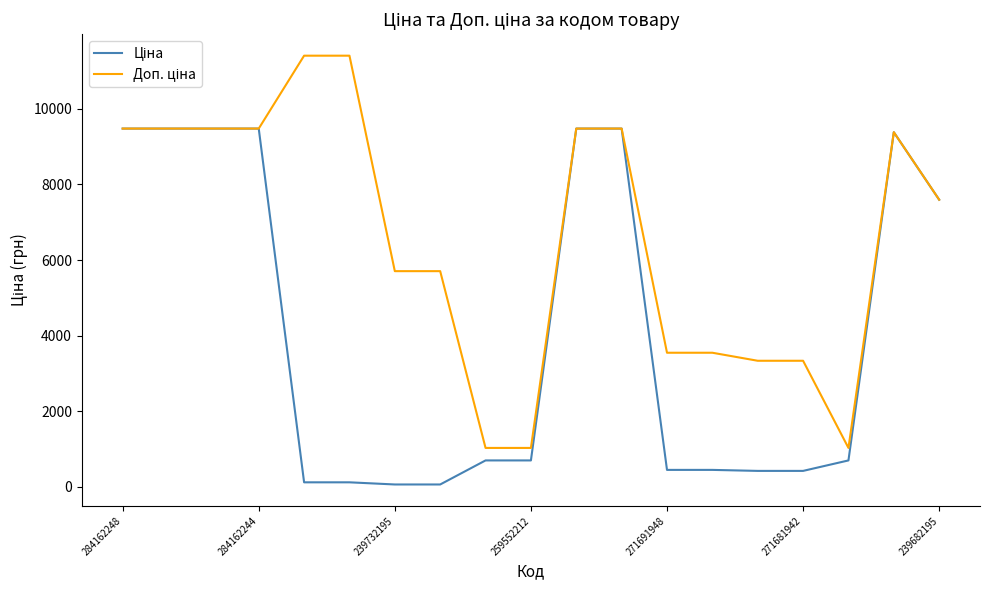

How many lines are shown in the chart?

2